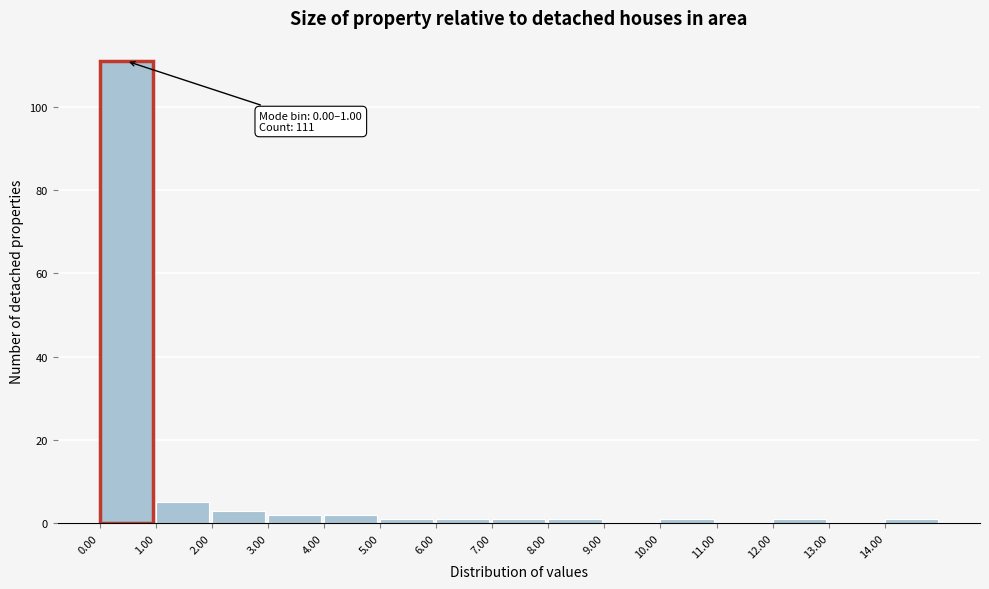

Over which range of the x-axis is the bar tallest?

0 to 1